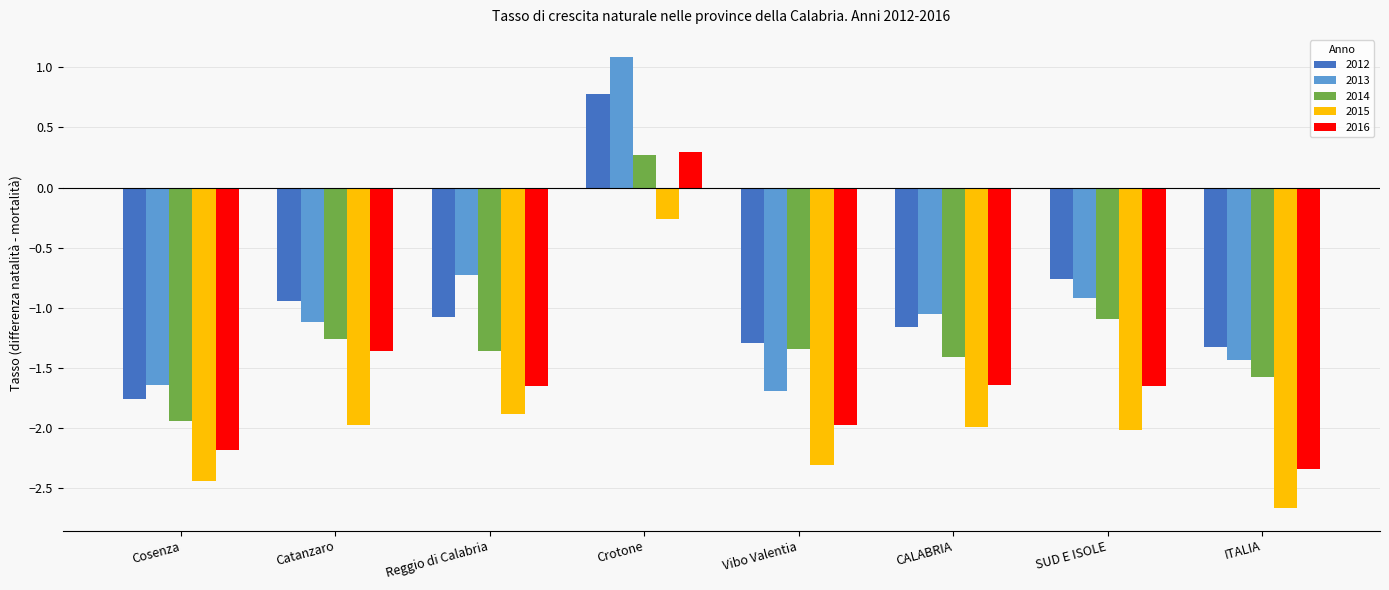

What is the difference between the second highest and minimum values in the 2012 series?

1.0